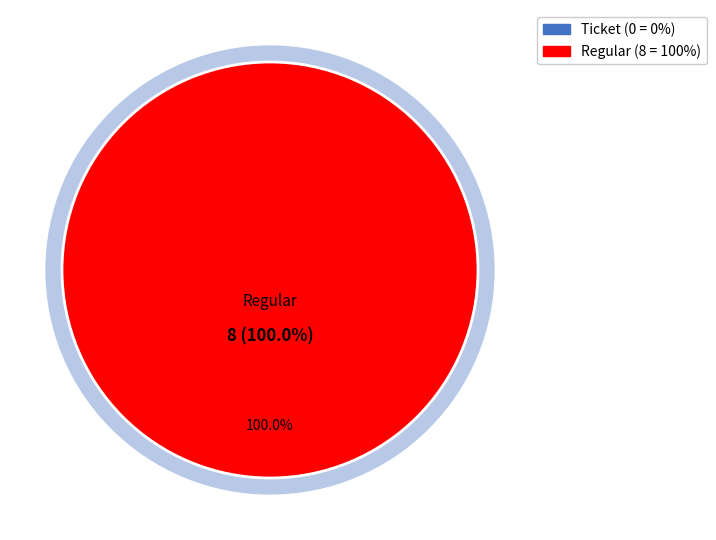

To the nearest percent, what is the difference between the Ticket and Regular slice percentages?

100%